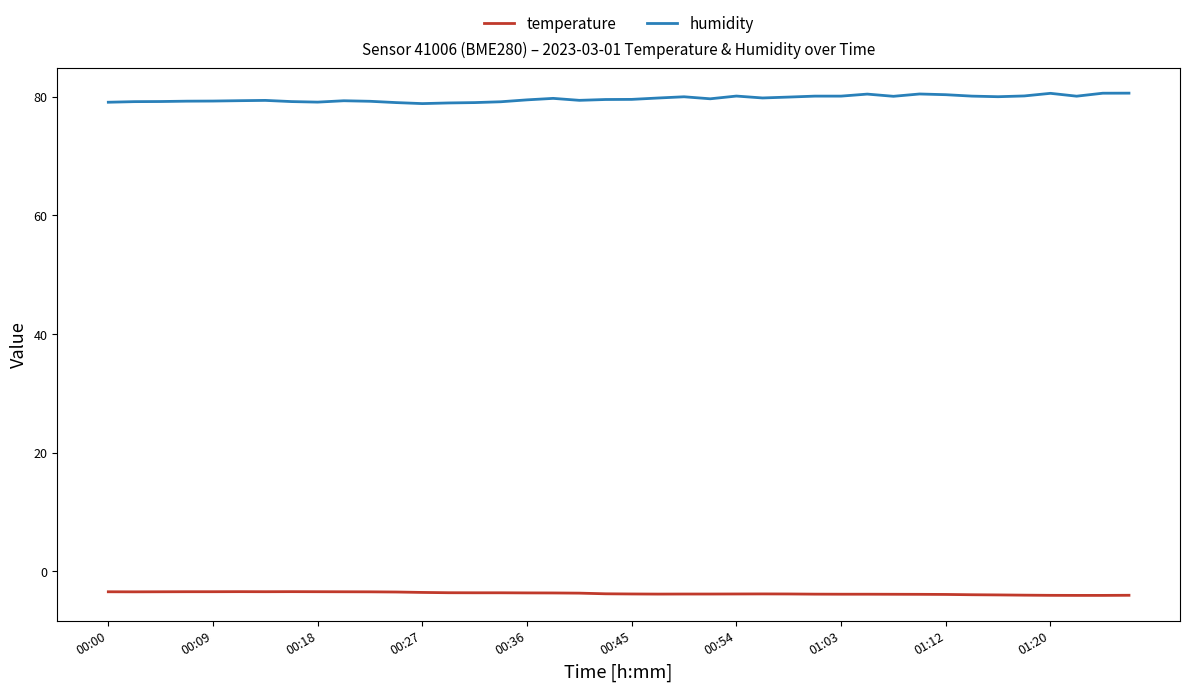

What is the average value of the humidity series?

79.7